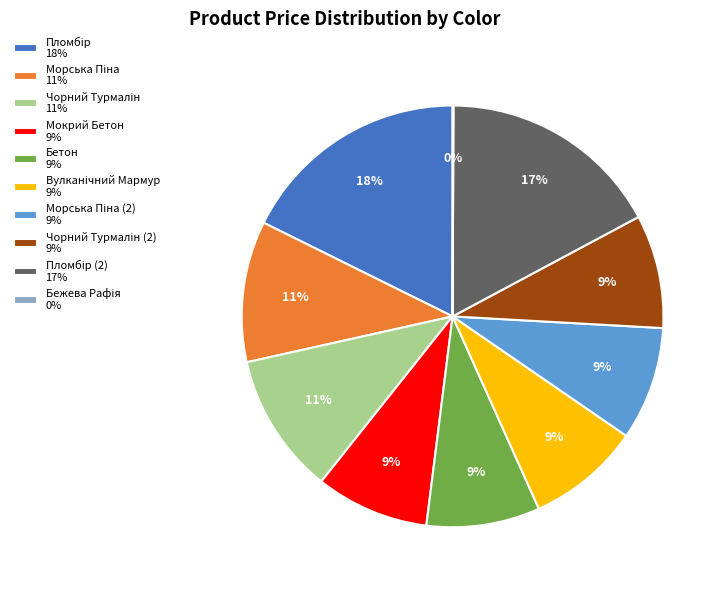

Does any single category account for the majority?

No